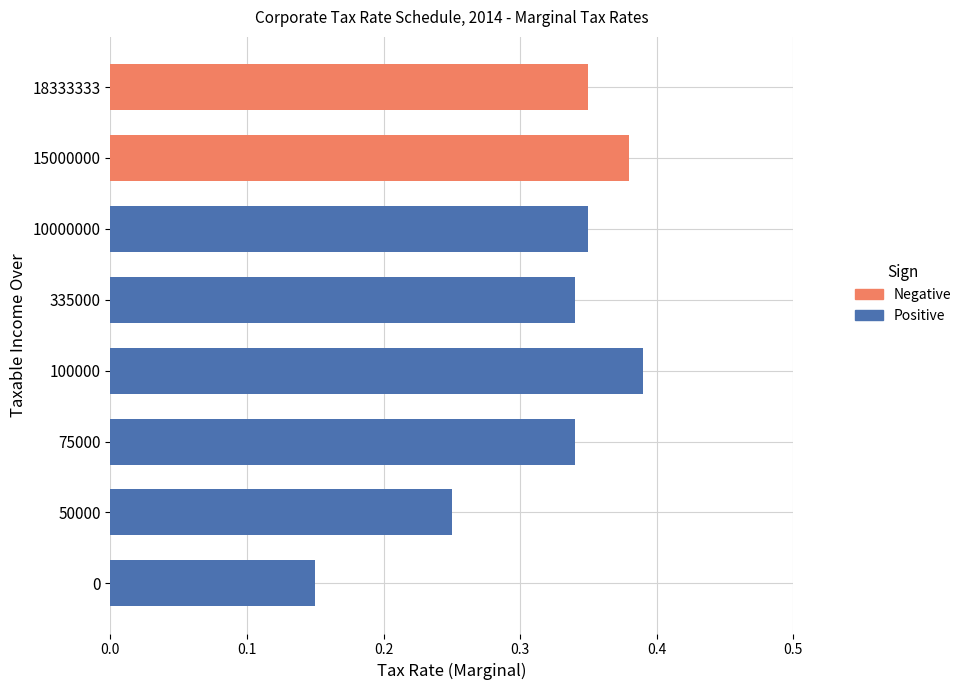

Is the value of Negative at 100000 greater than the value of Positive at 75000?

No